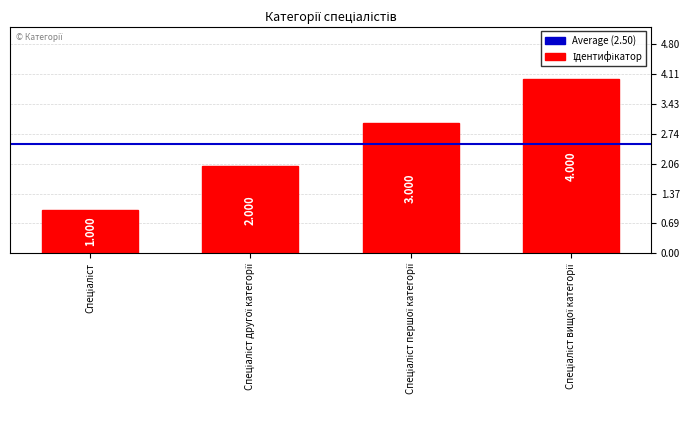

Does the chart contain any negative values?

No